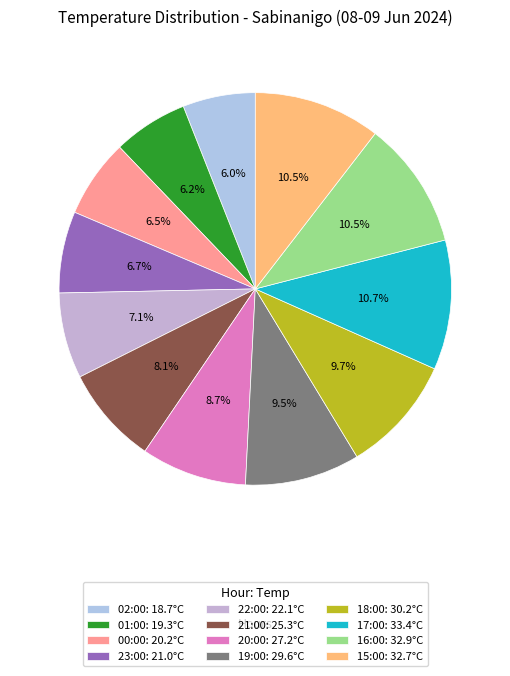

Is it true that 23:00 is 1% of the pie?

False